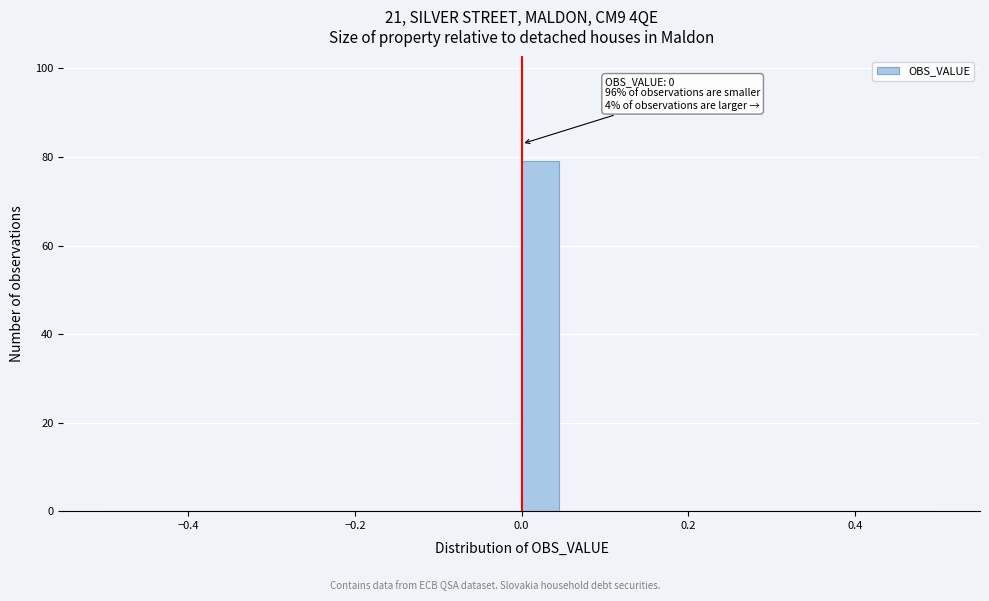

Around what value on the x-axis is the tallest bar? Give the approximate position of its centre, as read against the axis.

0.02